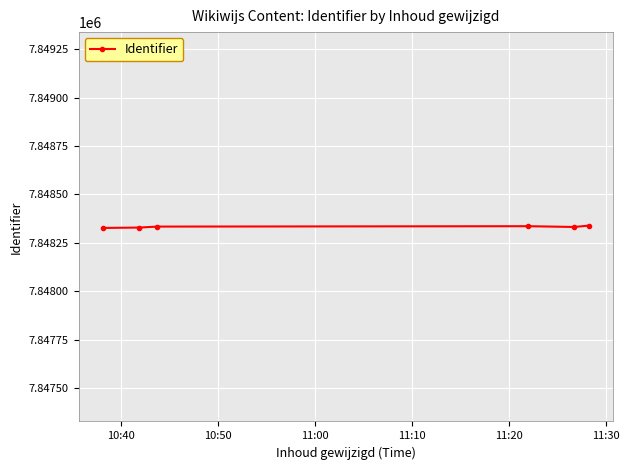

What is the value of the 3rd point from the left?

7848334